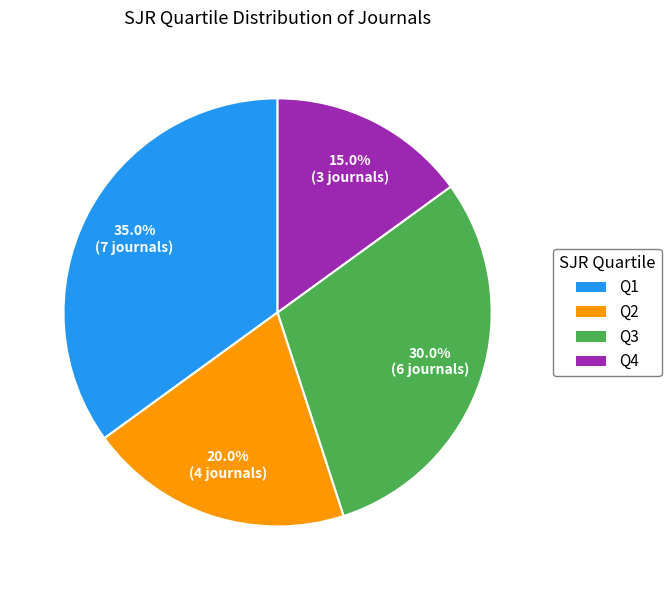

To the nearest percent, what is the combined percentage of Q1 and Q2?

55%